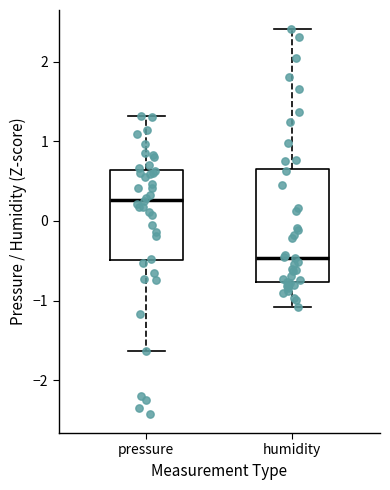

Reading left to right, read every box against the y-axis: the position of its median line, the range the box covers, and the ends of its whiskers. The values are not printed on the chart, so give them approximately, as read against the axis.

pressure: median 0.3, box -0.5 to 0.6, whiskers -1.6 to 1.3
humidity: median -0.5, box -0.8 to 0.7, whiskers -1.1 to 2.4